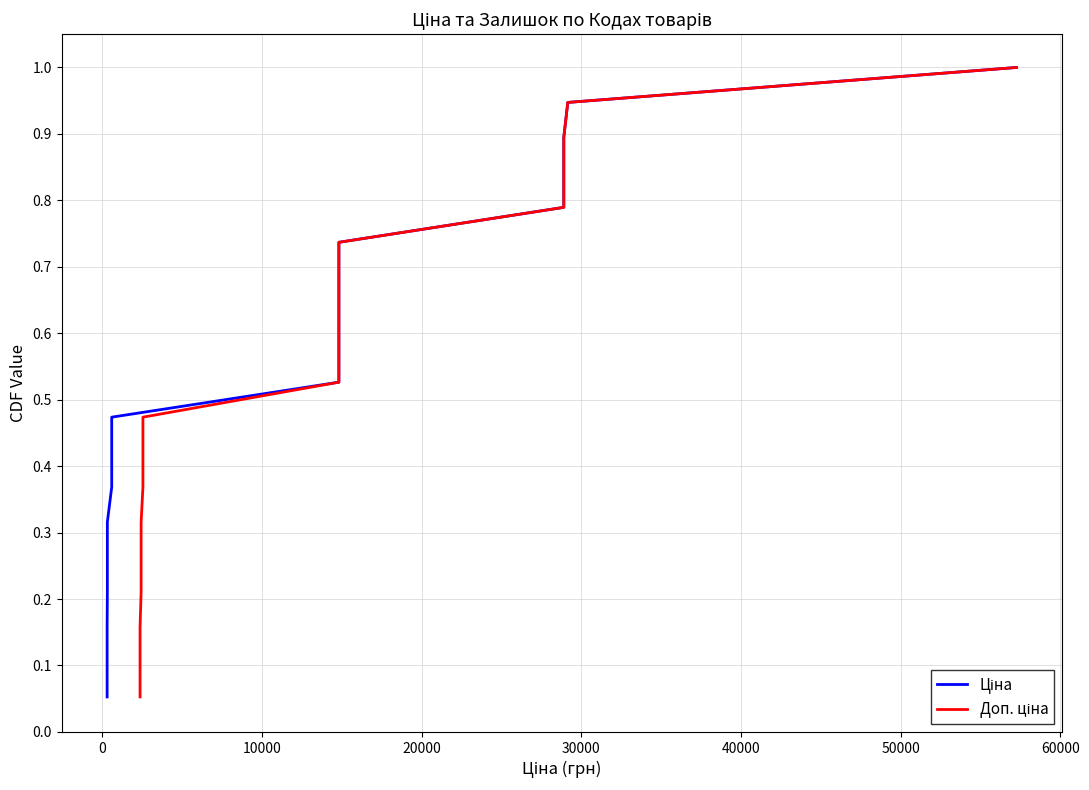

The Ціна series shows 0.3 at 10. True or false?

False